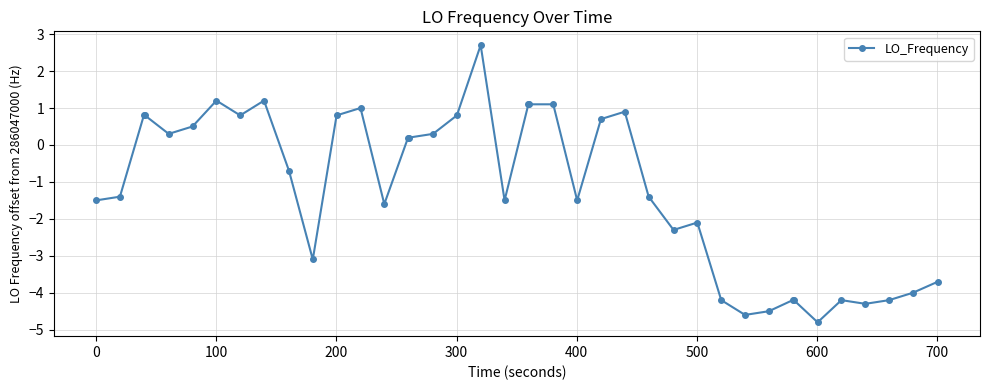

What is the difference between the maximum and second lowest values?

7.3